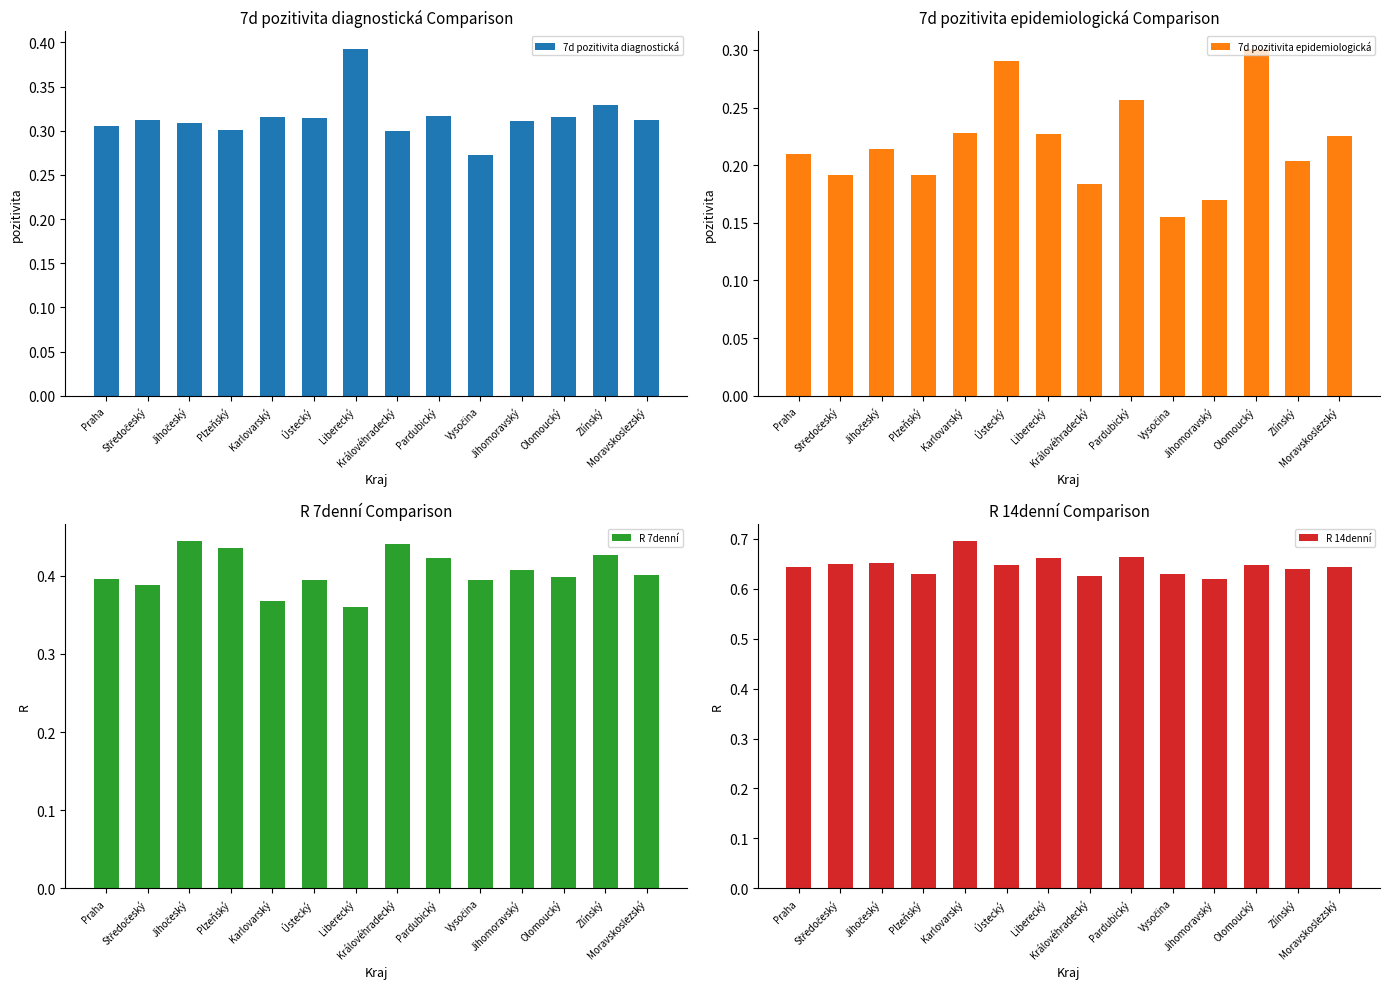

What is the value of the 7d pozitivita diagnostická bar at the 8th from the left?

0.3